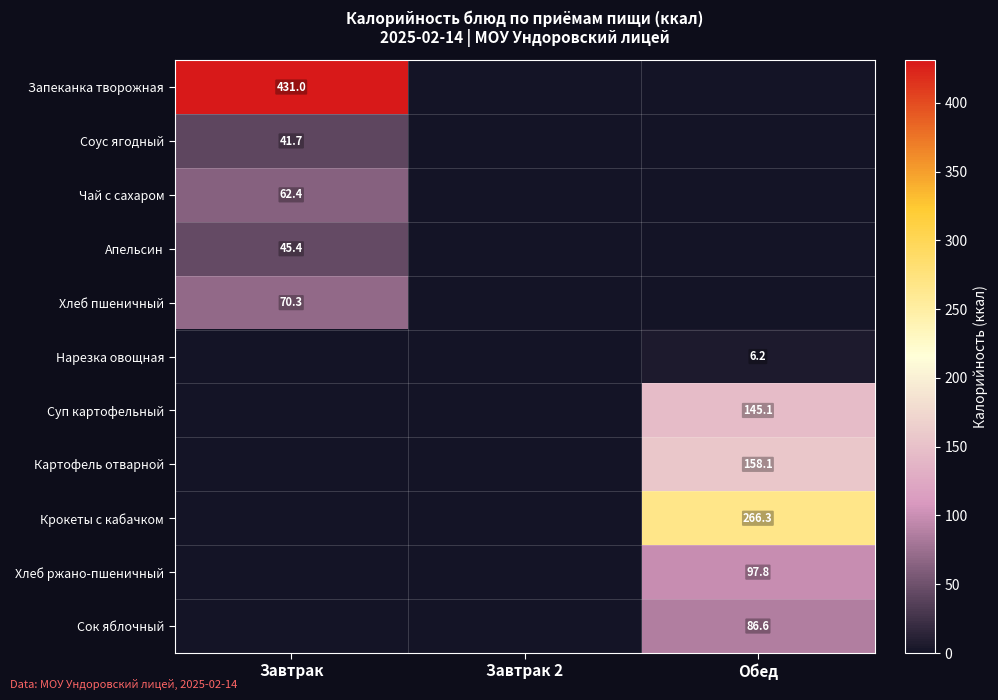

True or false: Запеканка творожная has a value of 431.0 at Завтрак.

True